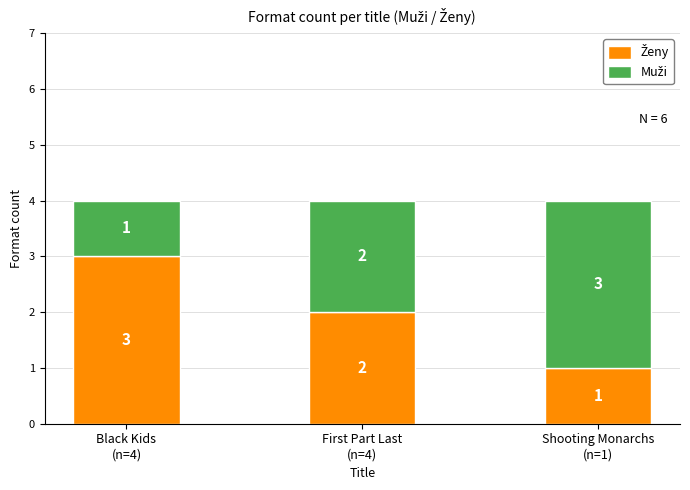

How many distinct data groups are displayed?

2